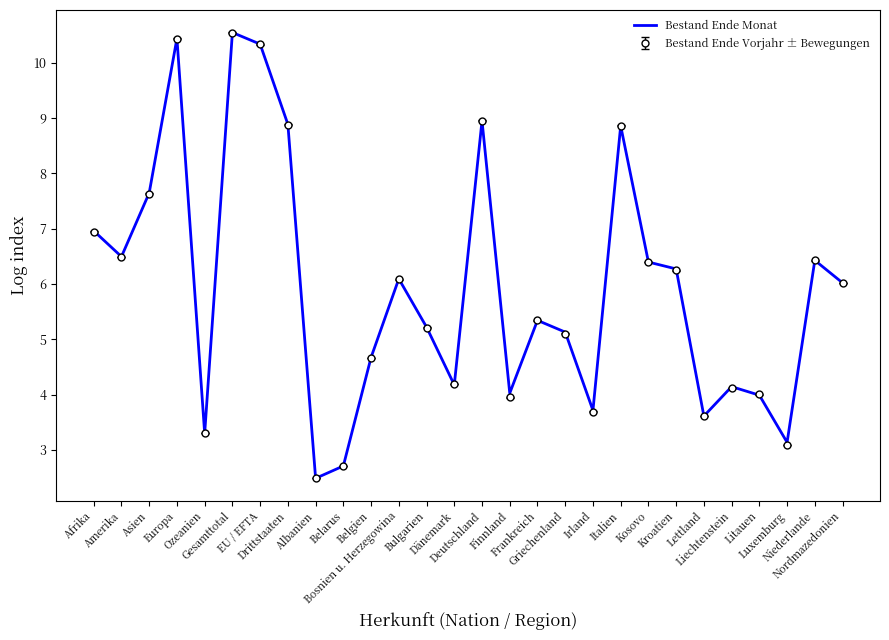

Which series has the largest range (max minus min)?

Bestand Ende Monat